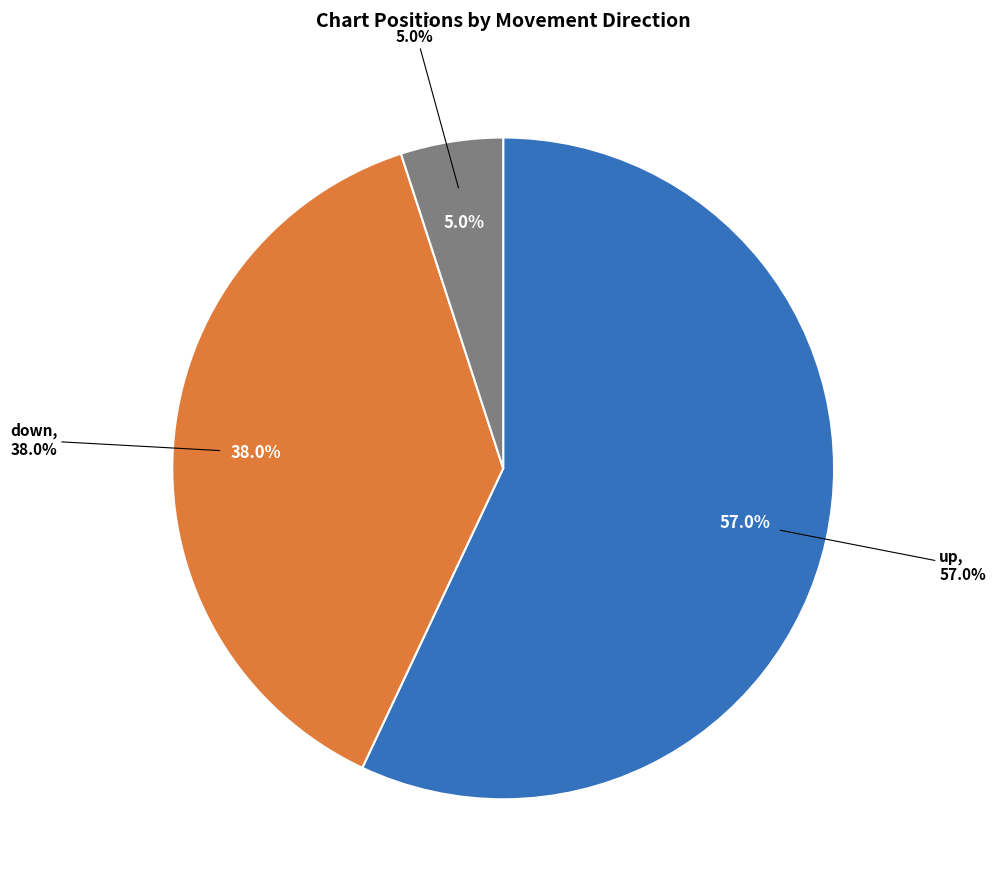

What percentage do up and - together represent?

62.0%